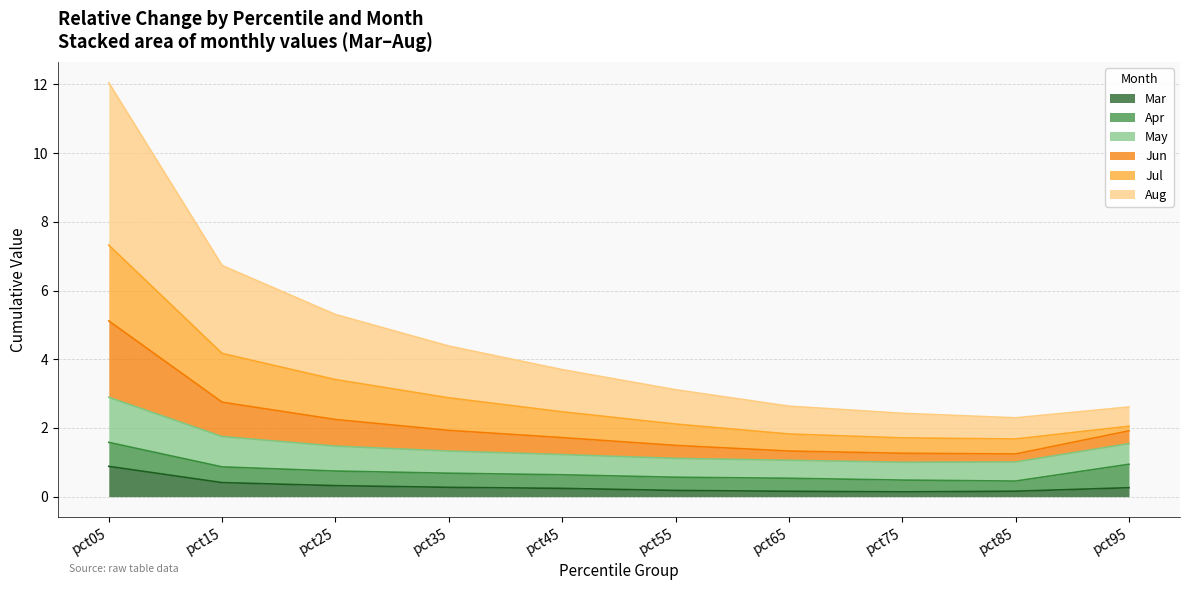

What is the total value across all series at pct15?

6.7